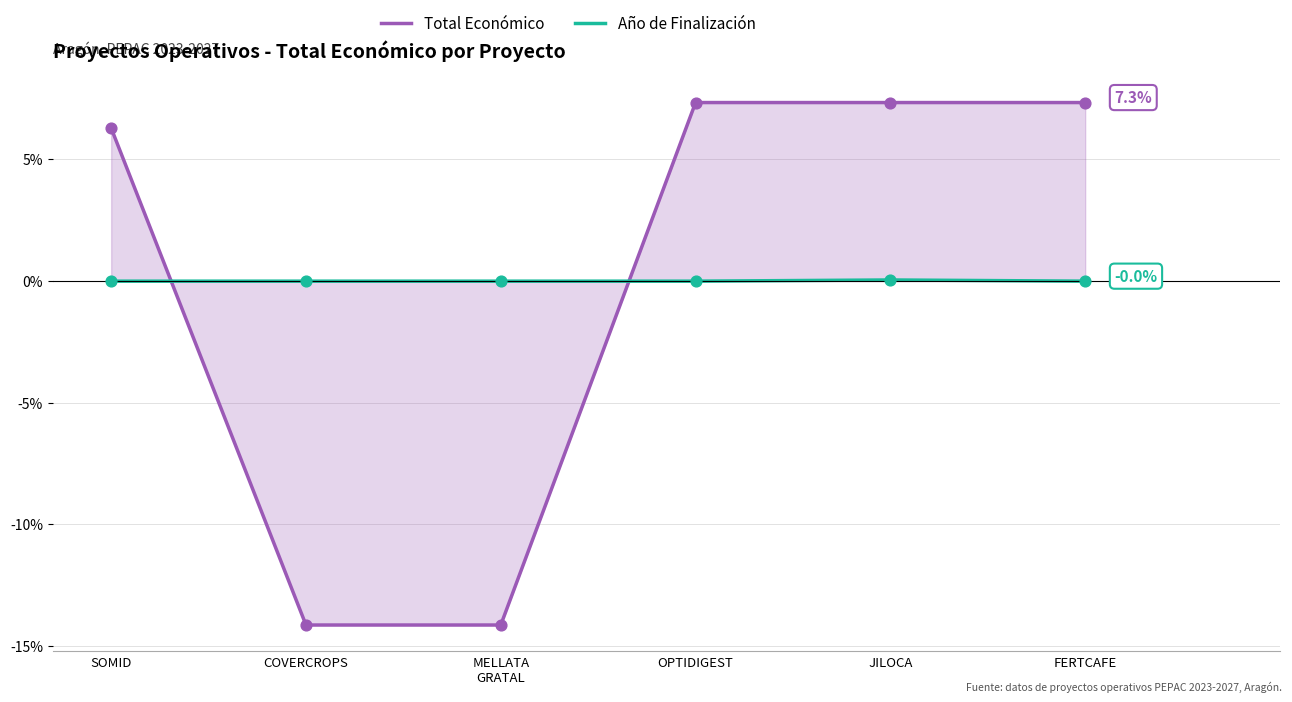

At which category is the sum across all series the highest?

JILOCA